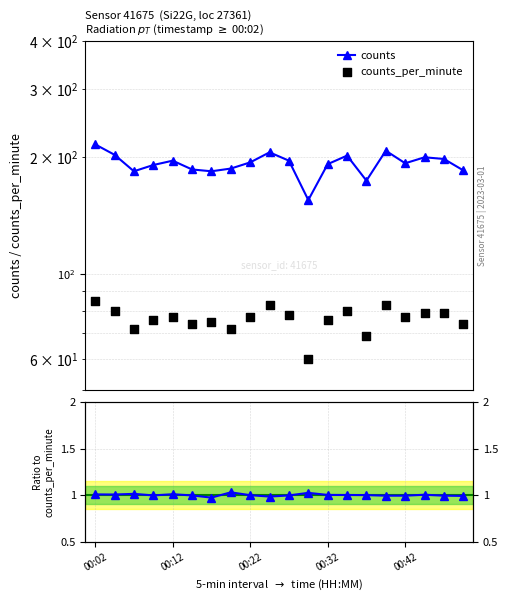

At how many categories does at least one series exceed 25?

20